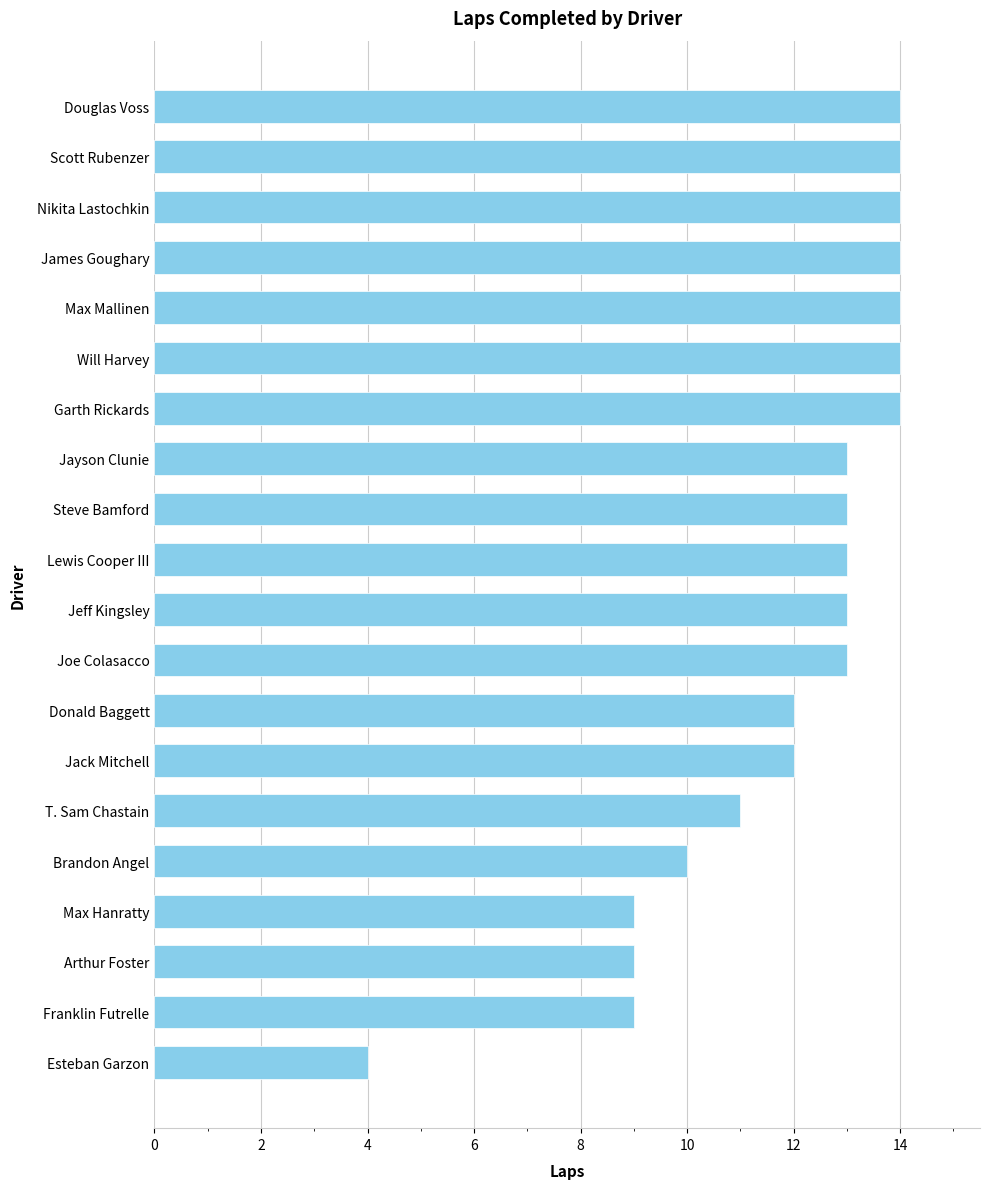

Reading top to bottom, transcribe all the data shown in this chart.

Douglas Voss=14	Scott Rubenzer=14	Nikita Lastochkin=14	James Goughary=14	Max Mallinen=14	Will Harvey=14	Garth Rickards=14	Jayson Clunie=13	Steve Bamford=13	Lewis Cooper III=13	Jeff Kingsley=13	Joe Colasacco=13	Donald Baggett=12	Jack Mitchell=12	T. Sam Chastain=11	Brandon Angel=10	Max Hanratty=9	Arthur Foster=9	Franklin Futrelle=9	Esteban Garzon=4